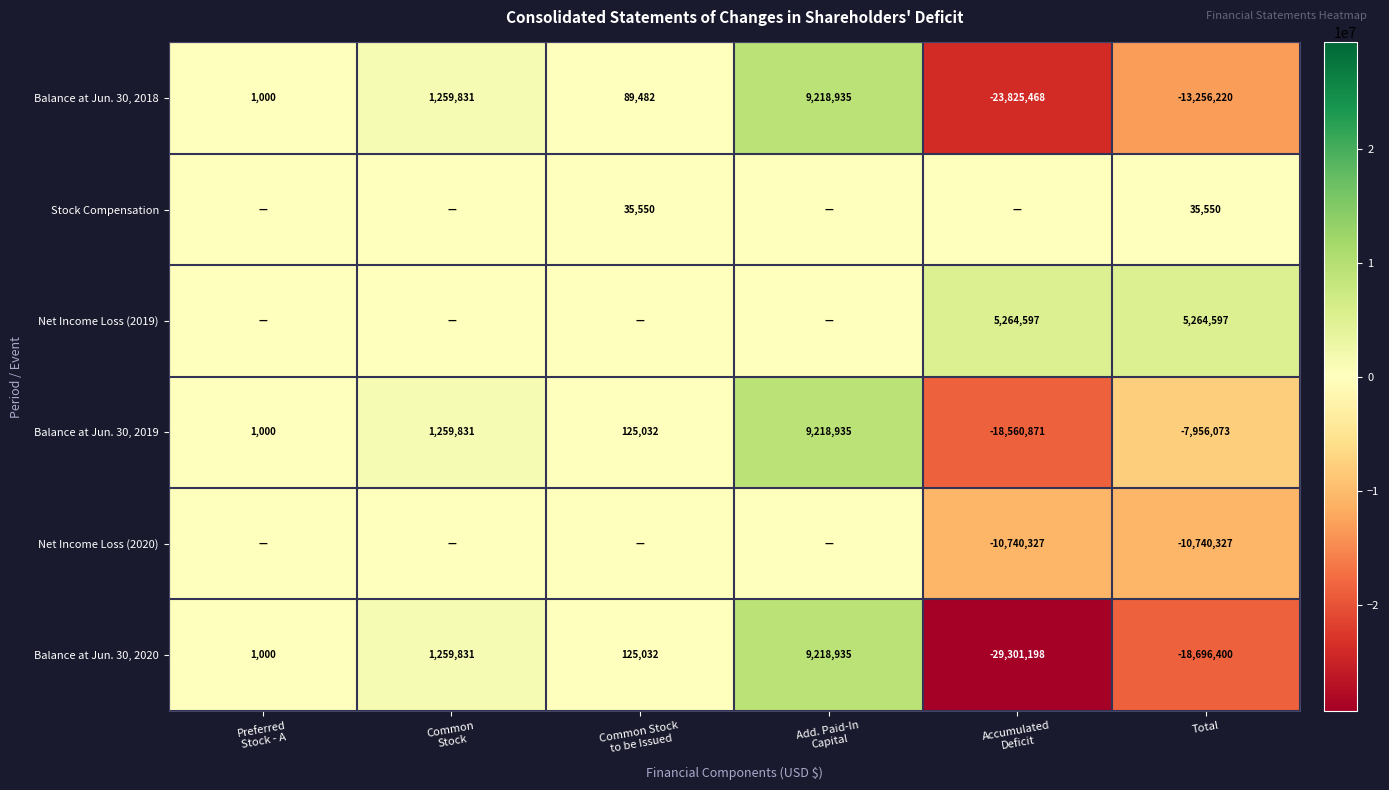

The value of Net Income Loss (2019) at Total is 5264597. True or false?

True